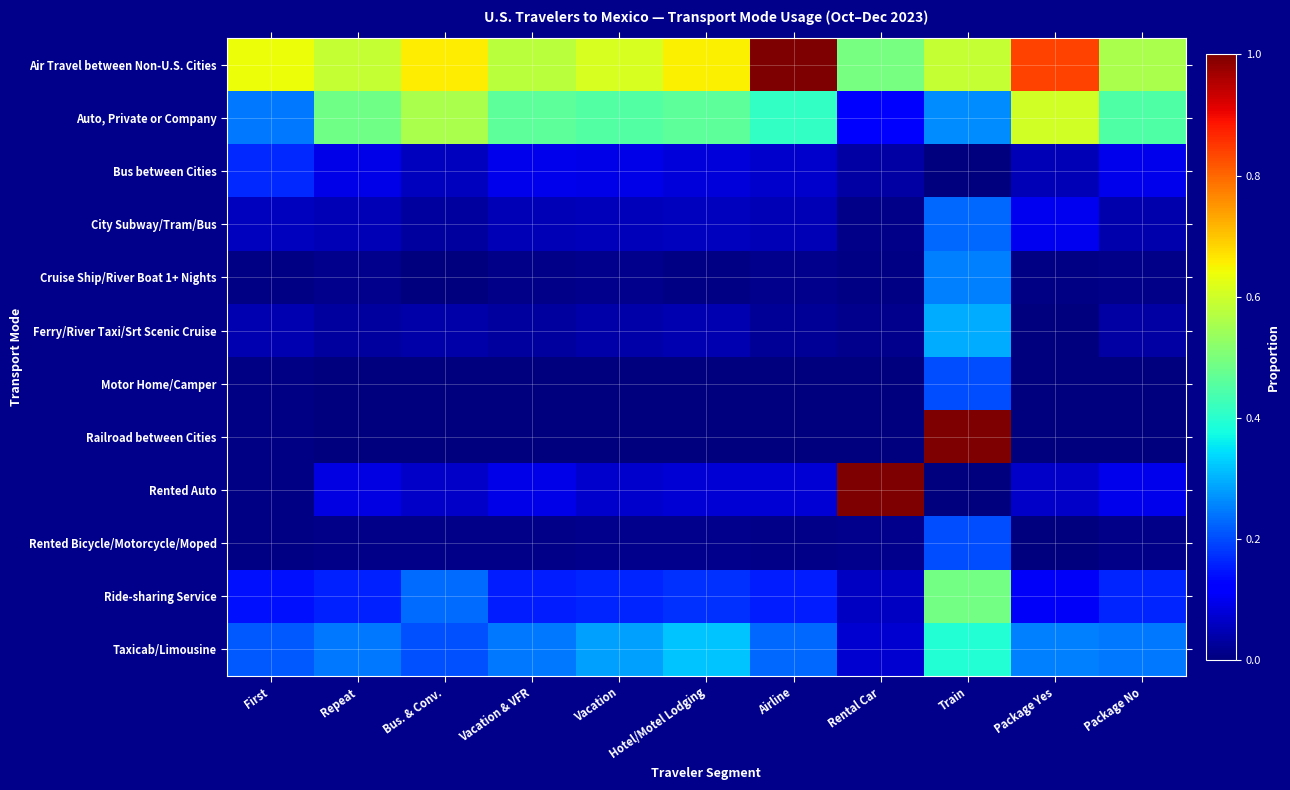

Which series has the largest range (max minus min)?

Railroad between Cities